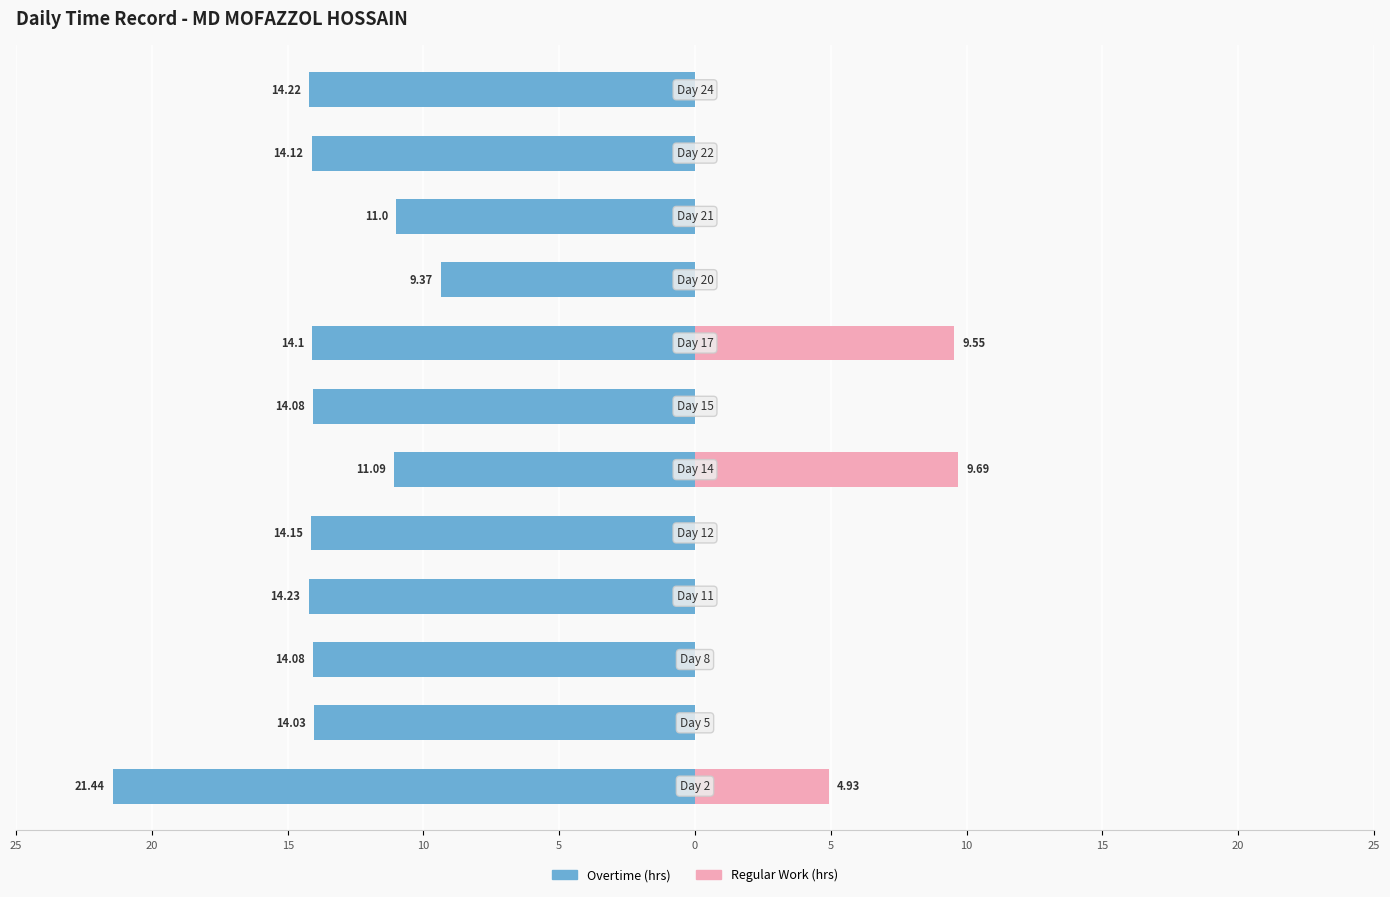

True or false: Overtime (hrs) has a value of -23.5 at 10.

False